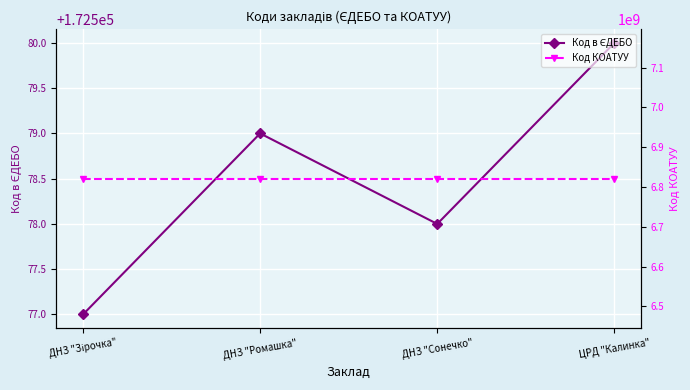

True or false: Код в ЄДЕБО and Код КОАТУУ cross at least once.

False